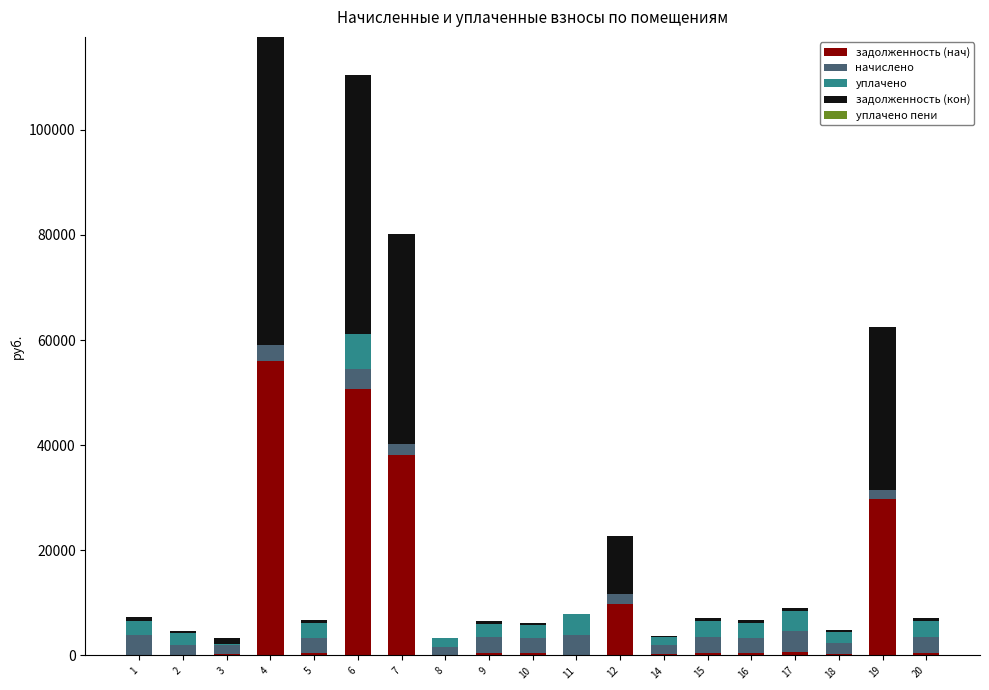

What is the highest value of the задолженность (нач) series?

56040.9